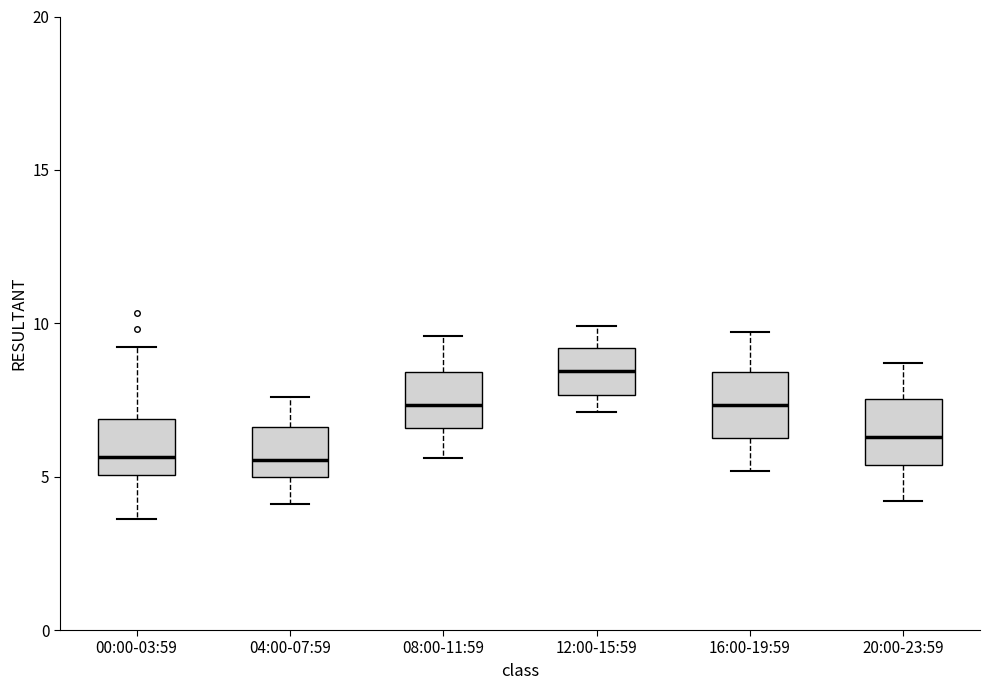

Reading left to right, transcribe this box plot: for each box, give where its median line is, the range the box spans, and where its two whiskers end, as read against the y-axis. The values are not printed on the chart, so give them approximately, as read against the axis.

00:00-03:59: median 5.5, box 5.0 to 7.0, whiskers 3.5 to 9.0
04:00-07:59: median 5.5, box 5.0 to 6.5, whiskers 4.0 to 7.5
08:00-11:59: median 7.5, box 6.5 to 8.5, whiskers 5.5 to 9.5
12:00-15:59: median 8.5, box 7.5 to 9.0, whiskers 7.0 to 10.0
16:00-19:59: median 7.5, box 6.5 to 8.5, whiskers 5.0 to 9.5
20:00-23:59: median 6.5, box 5.5 to 7.5, whiskers 4.0 to 8.5